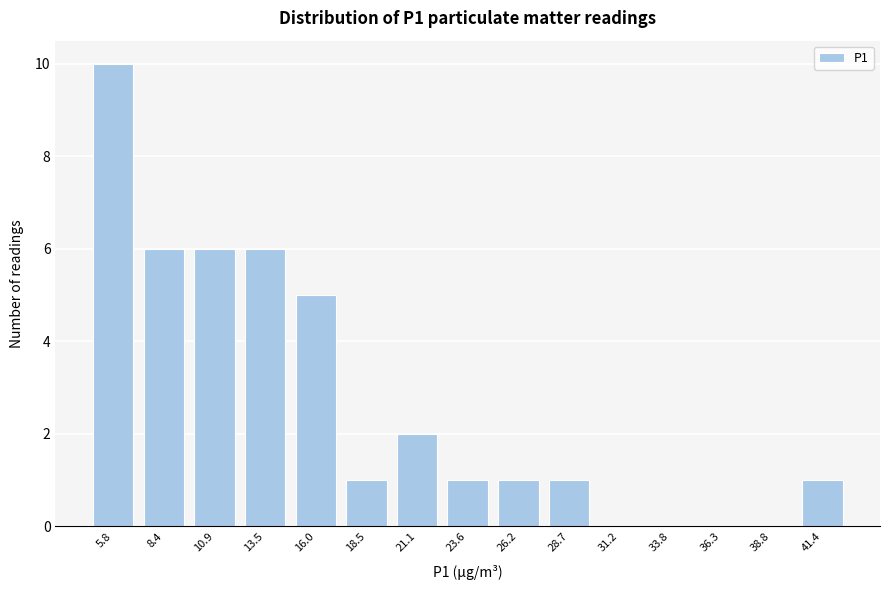

Reading right to left, what are all the values shown in this chart?

41.4=1	38.8=0	36.3=0	33.8=0	31.2=0	28.7=1	26.2=1	23.6=1	21.1=2	18.5=1	16.0=5	13.5=6	10.9=6	8.4=6	5.8=10